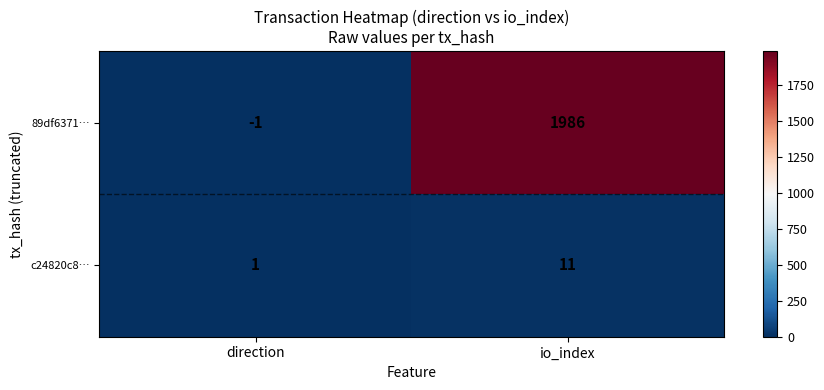

What is the spread (max minus min) of values at io_index?

1975